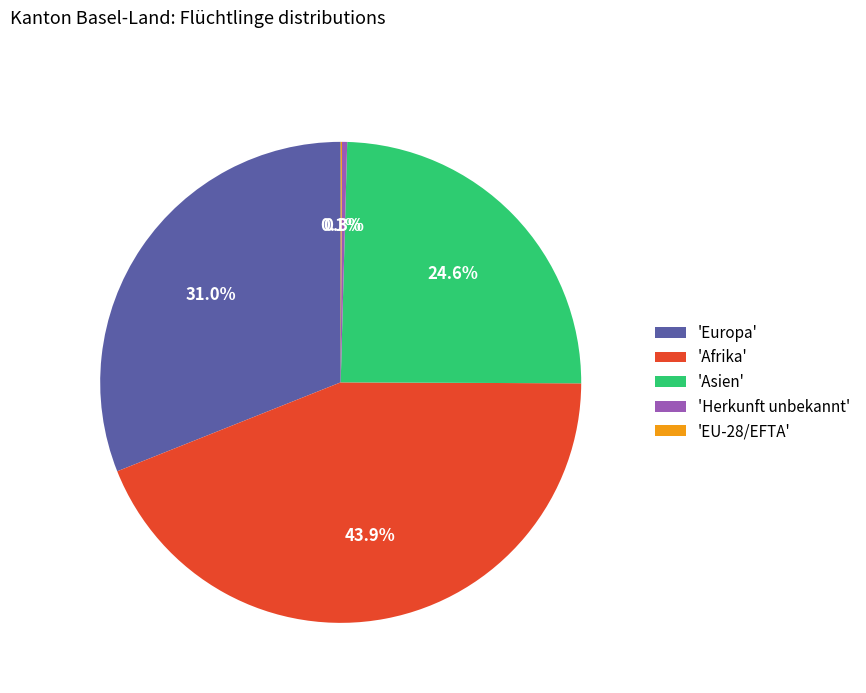

Does 'Asien' account for over 50% of the chart?

No